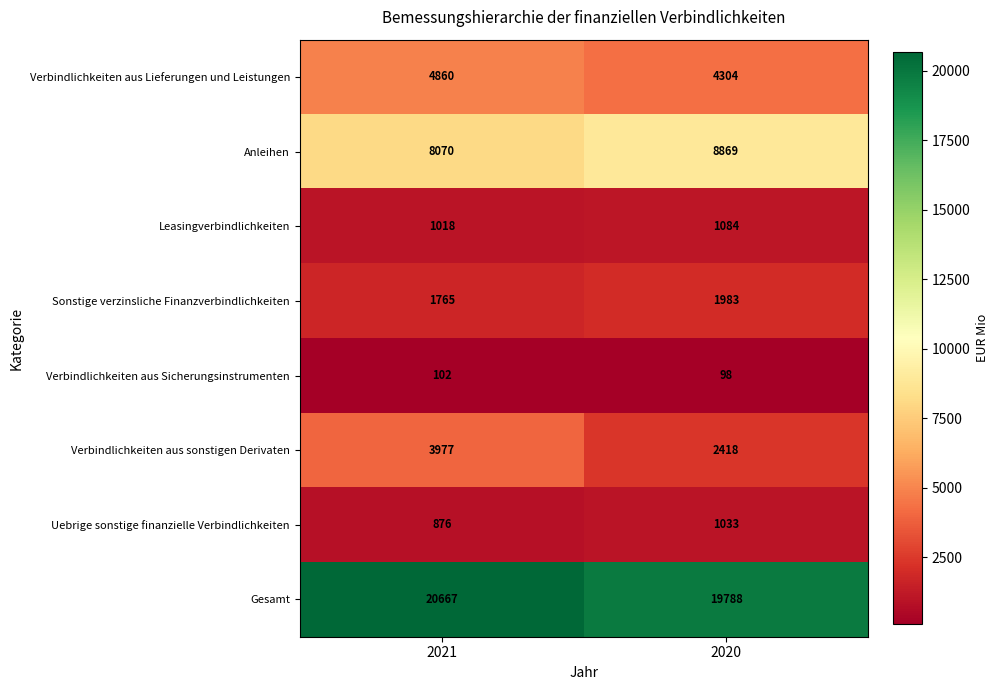

Is it true that Verbindlichkeiten aus Sicherungsinstrumenten equals 98 at 2020?

True